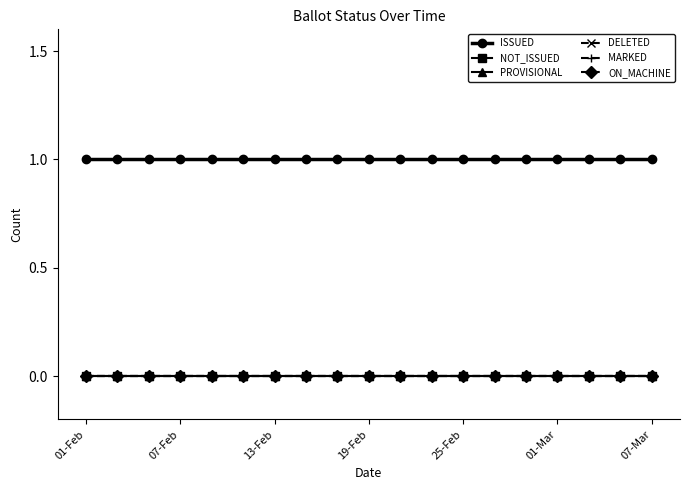

Does the chart have visible grid lines?

No